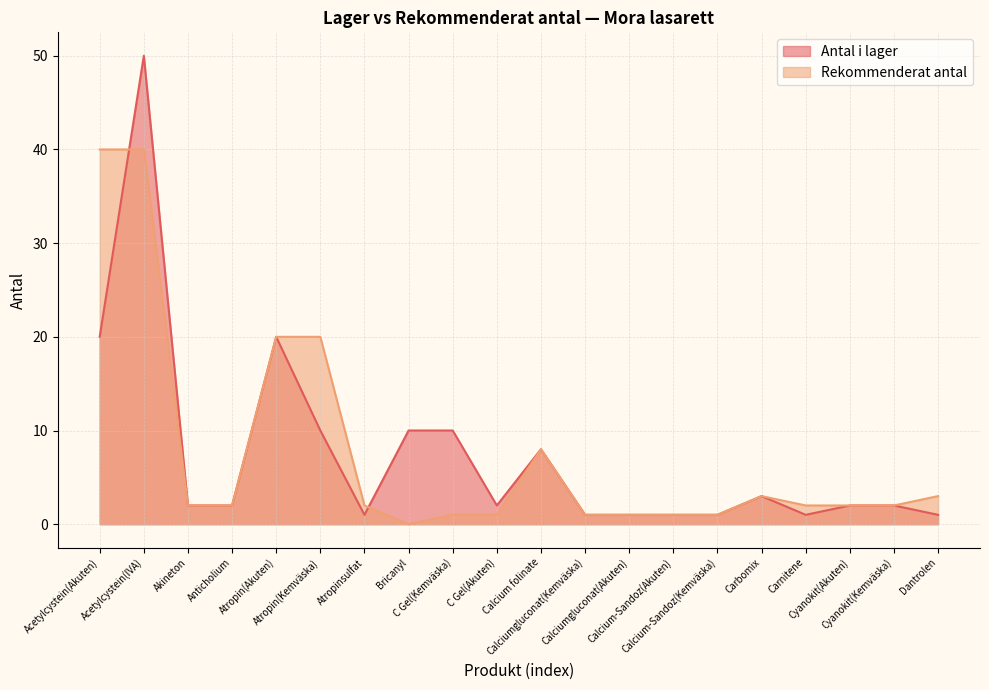

Count the number of data series in this chart.

2